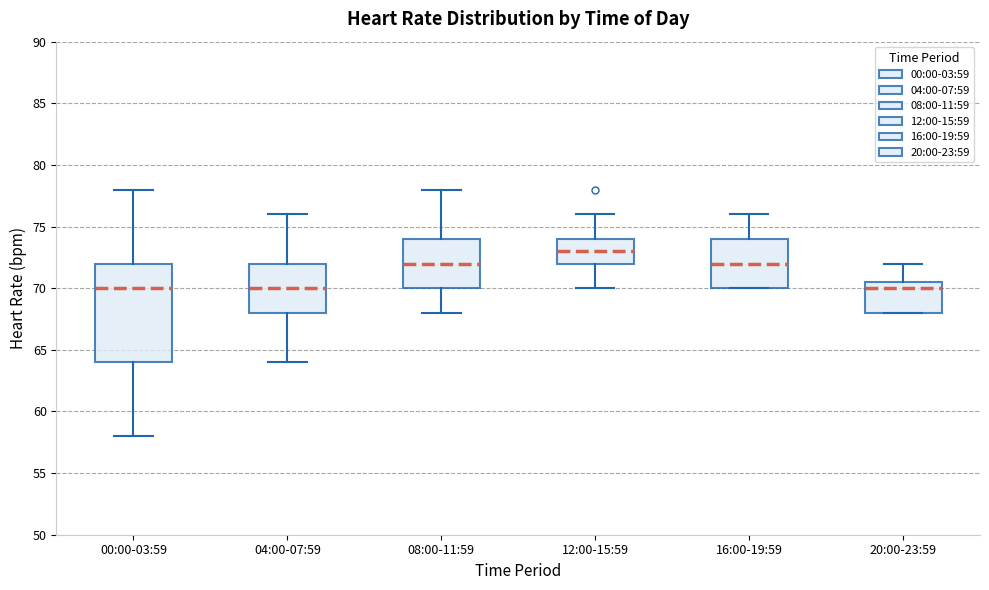

Reading left to right, transcribe this box plot: for each box, give where its median line is, the range the box spans, and where its two whiskers end, as read against the y-axis. The values are not printed on the chart, so give them approximately, as read against the axis.

00:00-03:59: median 70.0, box 64.0 to 72.0, whiskers 58.0 to 78.0
04:00-07:59: median 70.0, box 68.0 to 72.0, whiskers 64.0 to 76.0
08:00-11:59: median 72.0, box 70.0 to 74.0, whiskers 68.0 to 78.0
12:00-15:59: median 73.0, box 72.0 to 74.0, whiskers 70.0 to 76.0
16:00-19:59: median 72.0, box 70.0 to 74.0, whiskers 70.0 to 76.0
20:00-23:59: median 70.0, box 68.0 to 70.5, whiskers 68.0 to 72.0